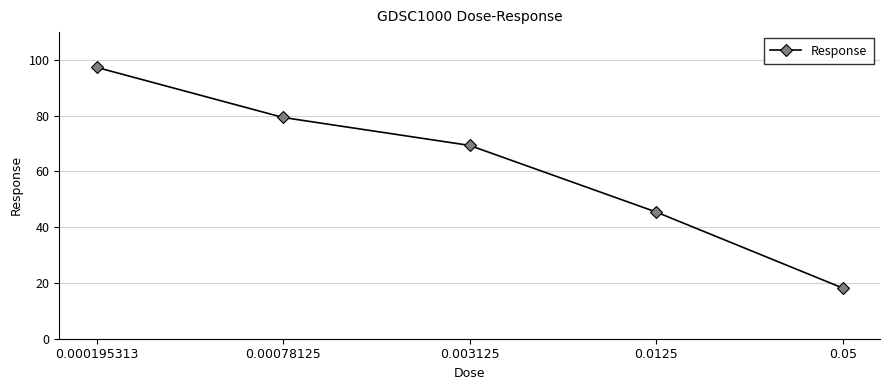

The chart shows a value of 147.7 at 0.000195313. True or false?

False